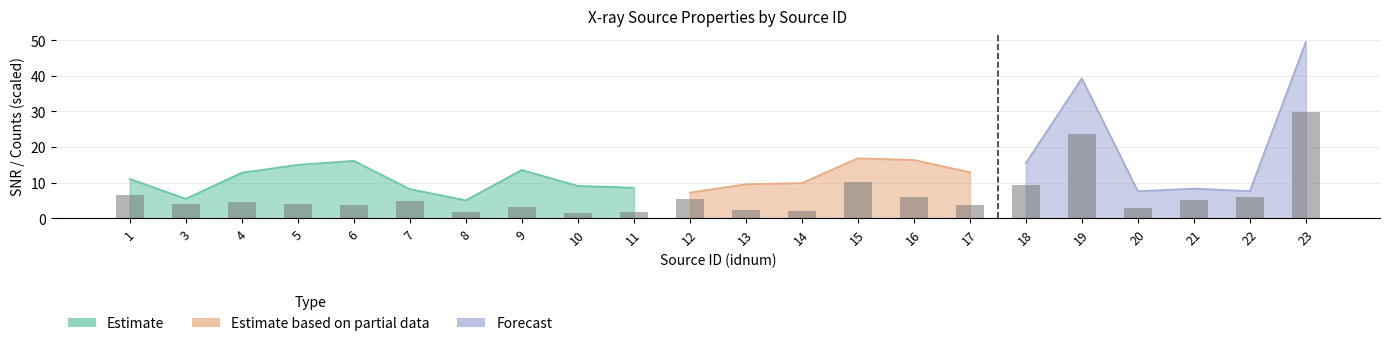

What is the average value?

3.6